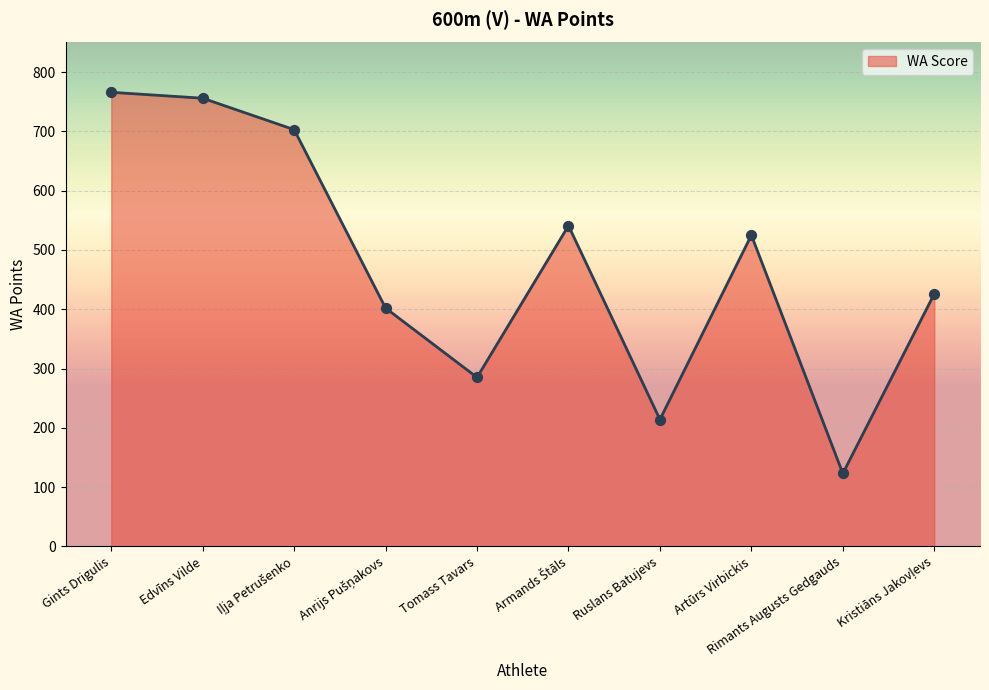

Between Edvīns Vilde and Ruslans Batujevs, which is larger?

Edvīns Vilde